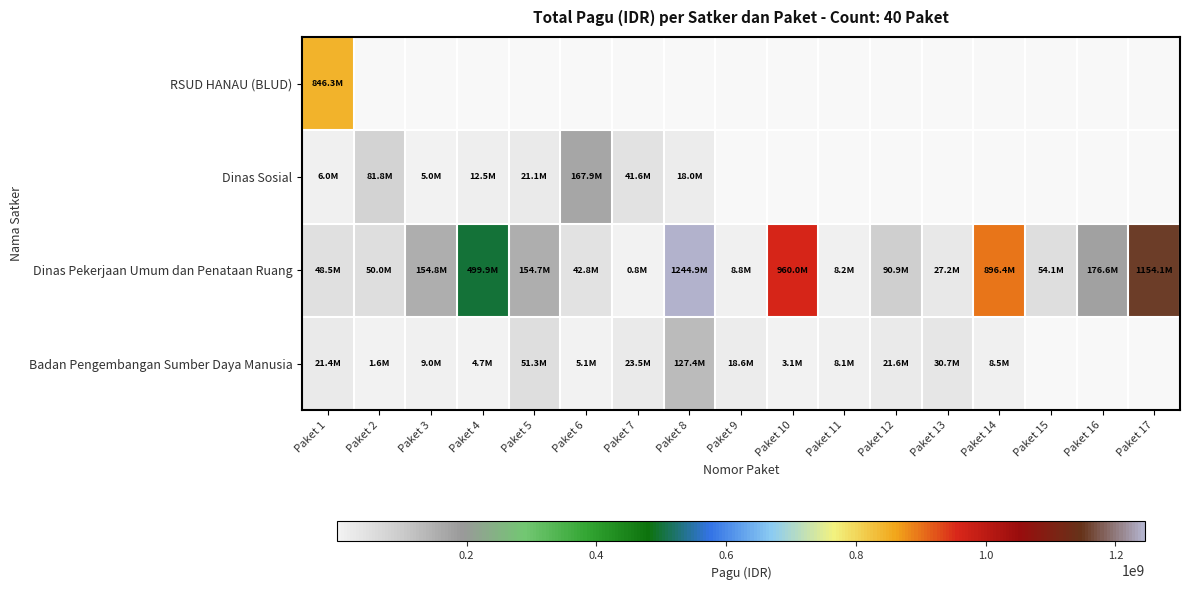

Where is Dinas Pekerjaan Umum dan Penataan Ruang nearest to the value 622840000?

Paket 4